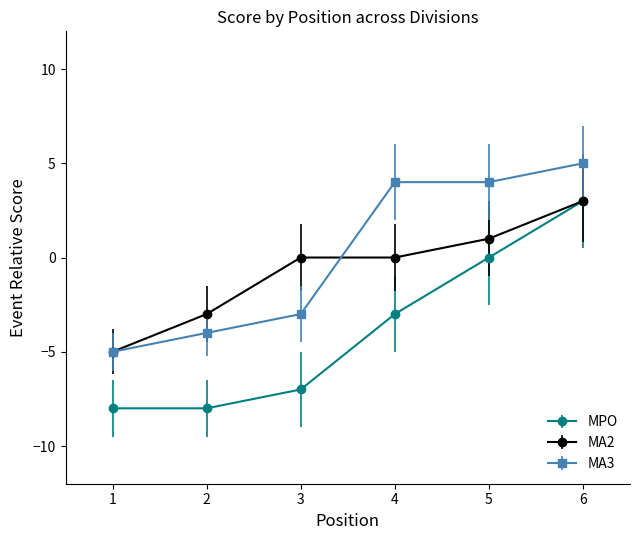

How many categories are shown in the chart?

6